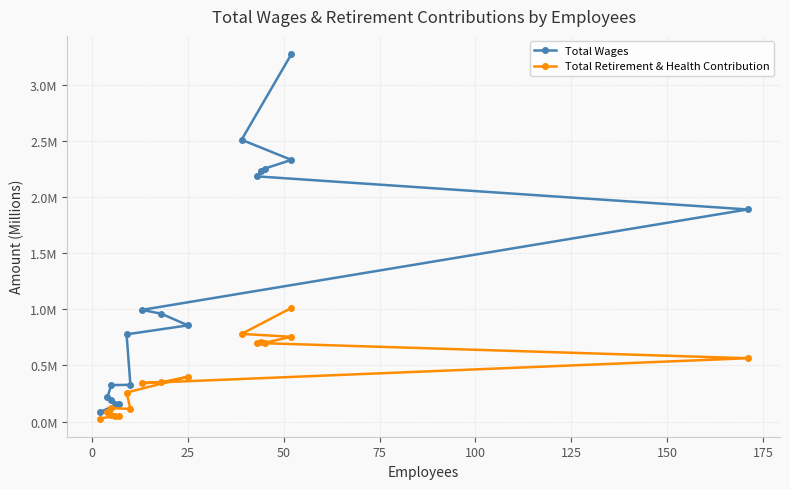

True or false: Total Retirement & Health Contribution and Total Wages cross at least once.

False